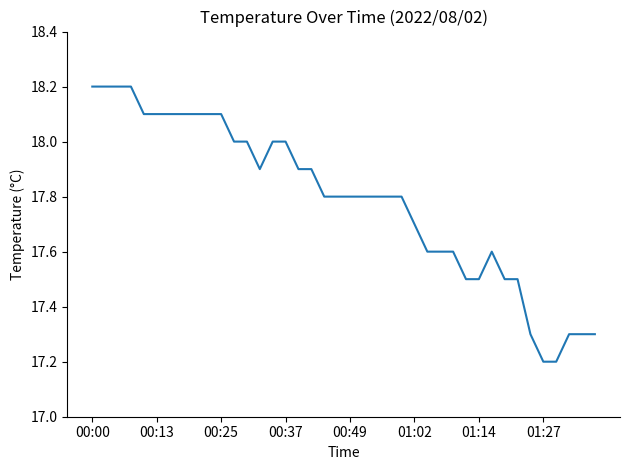

What is the minimum value shown in the chart?

17.2